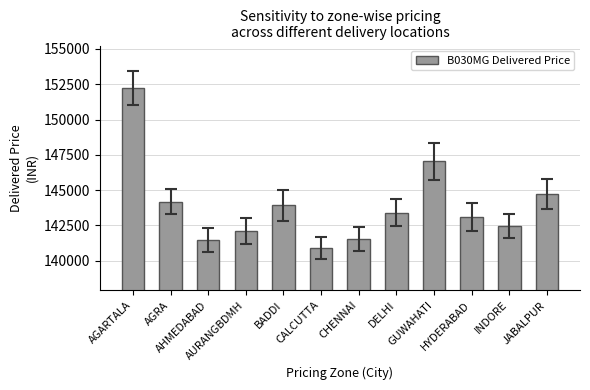

What is the label of the 3rd bar from the left?

AHMEDABAD